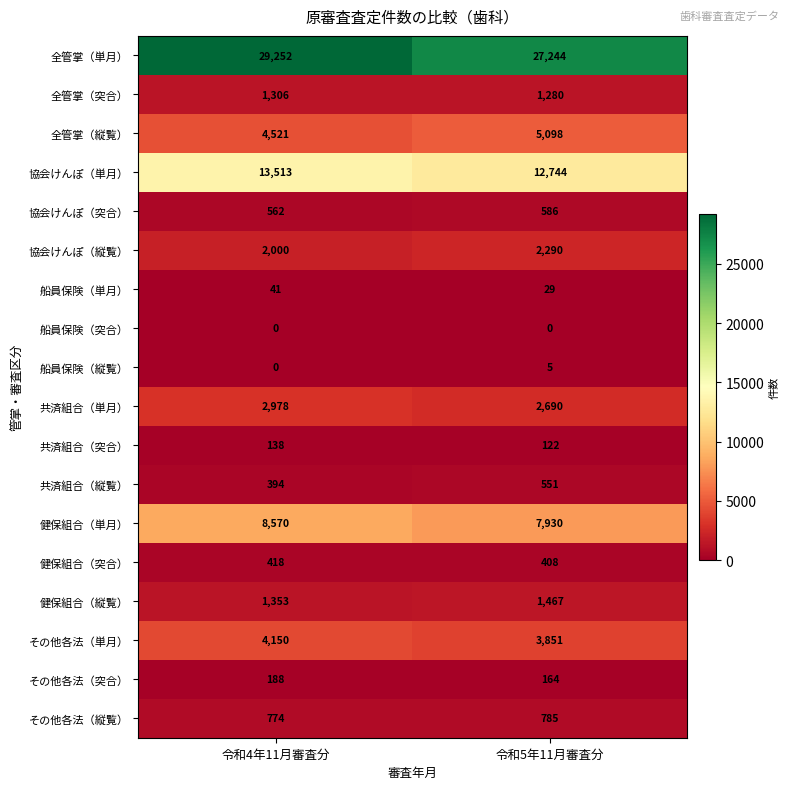

True or false: 船員保険（単月） has a value of 12 at 令和5年11月審査分.

False